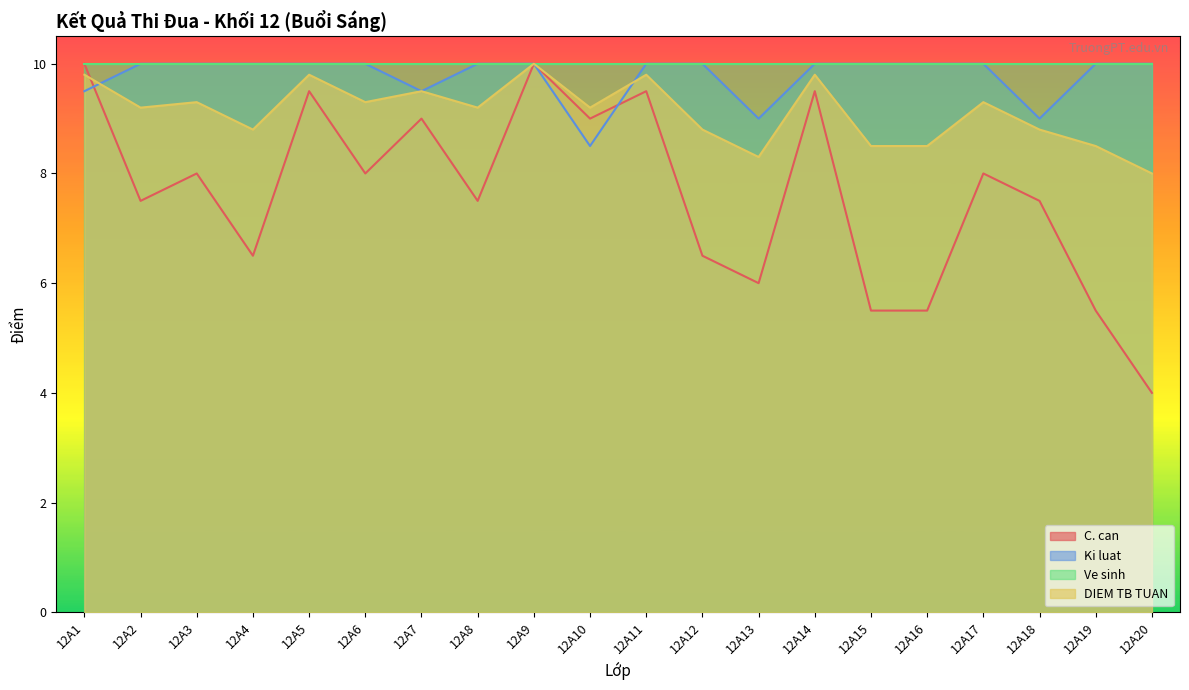

What is the average value of the C. can series?

7.6